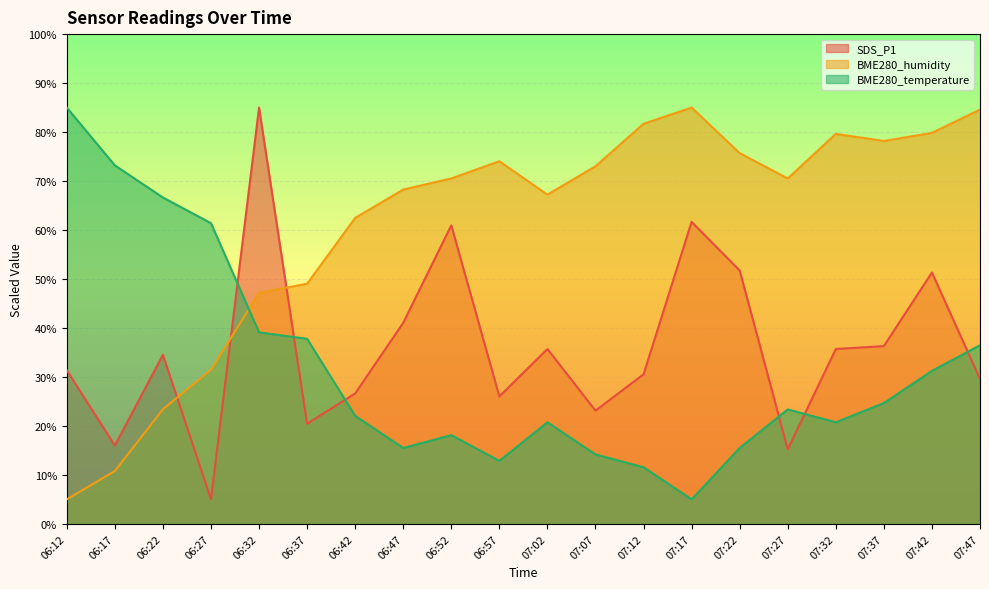

Rank the categories by SDS_P1 value from highest to lowest.

06:32, 07:17, 06:52, 07:22, 07:42, 06:47, 07:37, 07:02, 07:32, 06:22, 06:12, 07:12, 07:47, 06:42, 06:57, 07:07, 06:37, 06:17, 07:27, 06:27